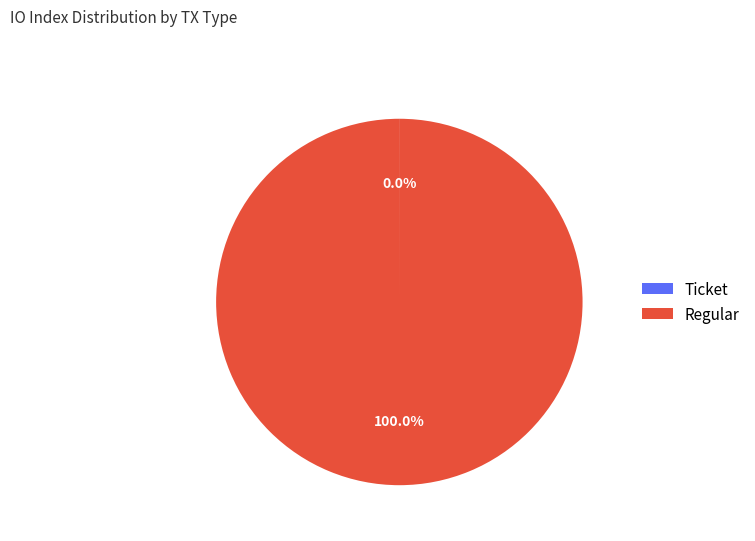

Does Regular represent more than half of the total?

Yes